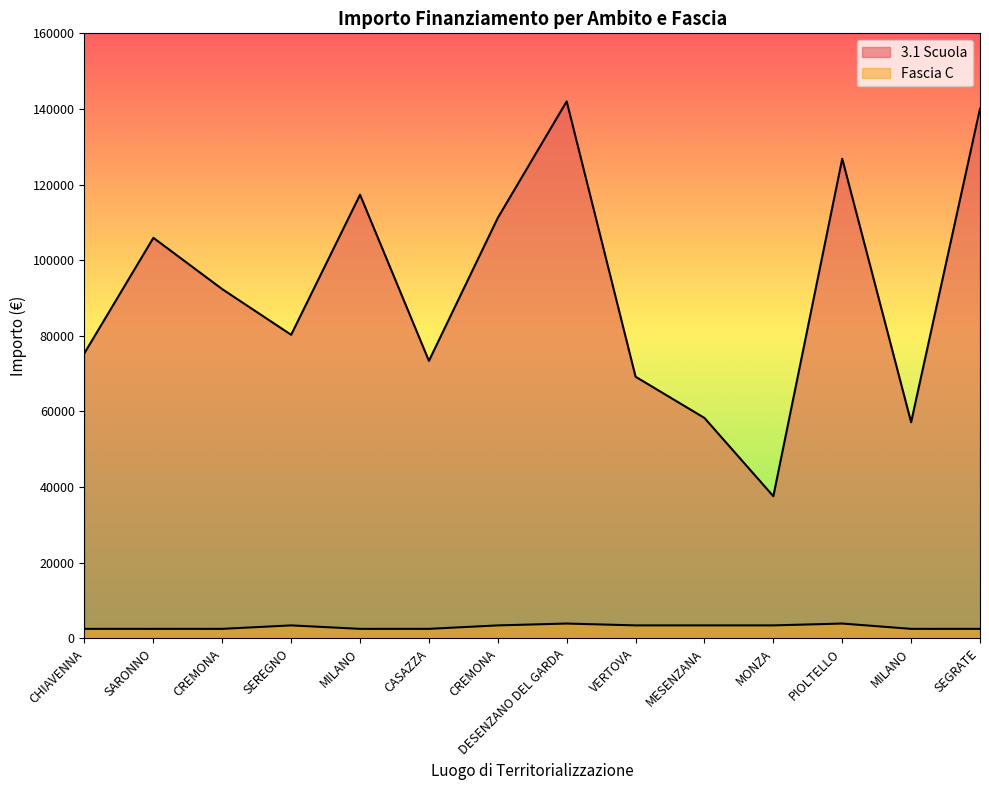

How many Fascia C values are between 2498 and 3413?

12